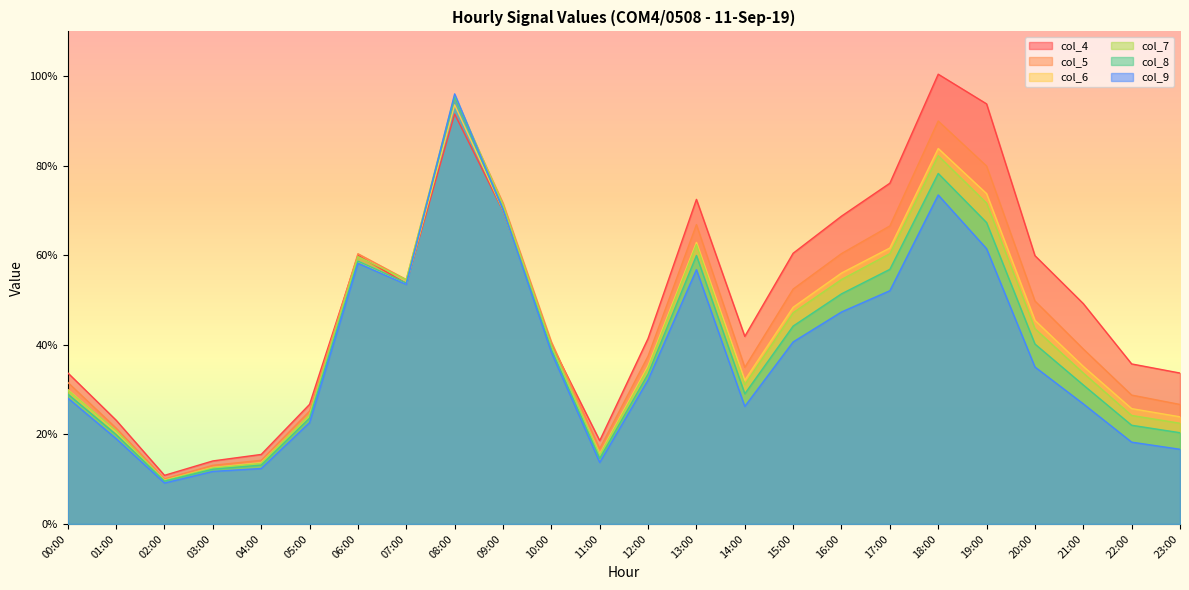

What is the value of the col_6 point at the 23rd from the left?

0.3